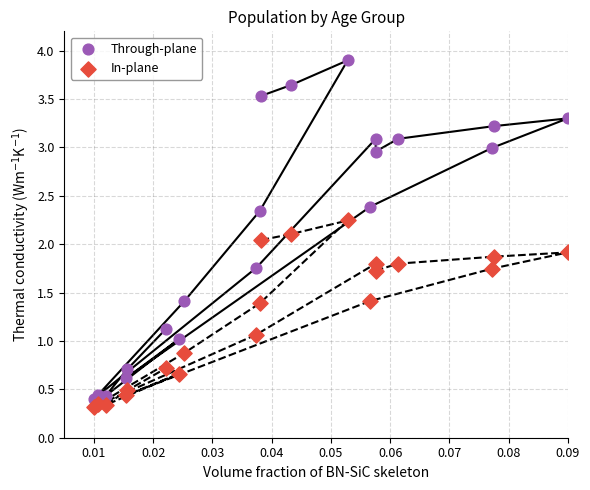

Which series reaches the maximum Y coordinate?

Through-plane